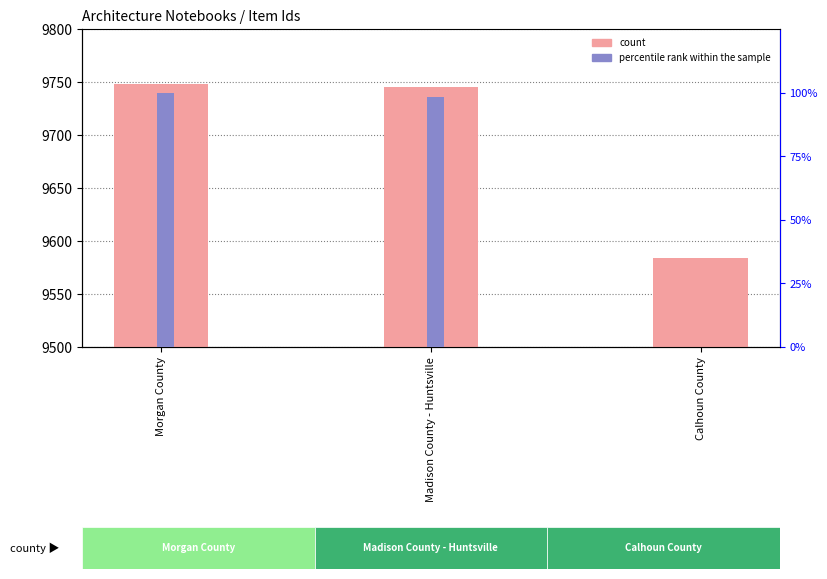

Where does the count series first go above 9745?

Morgan County